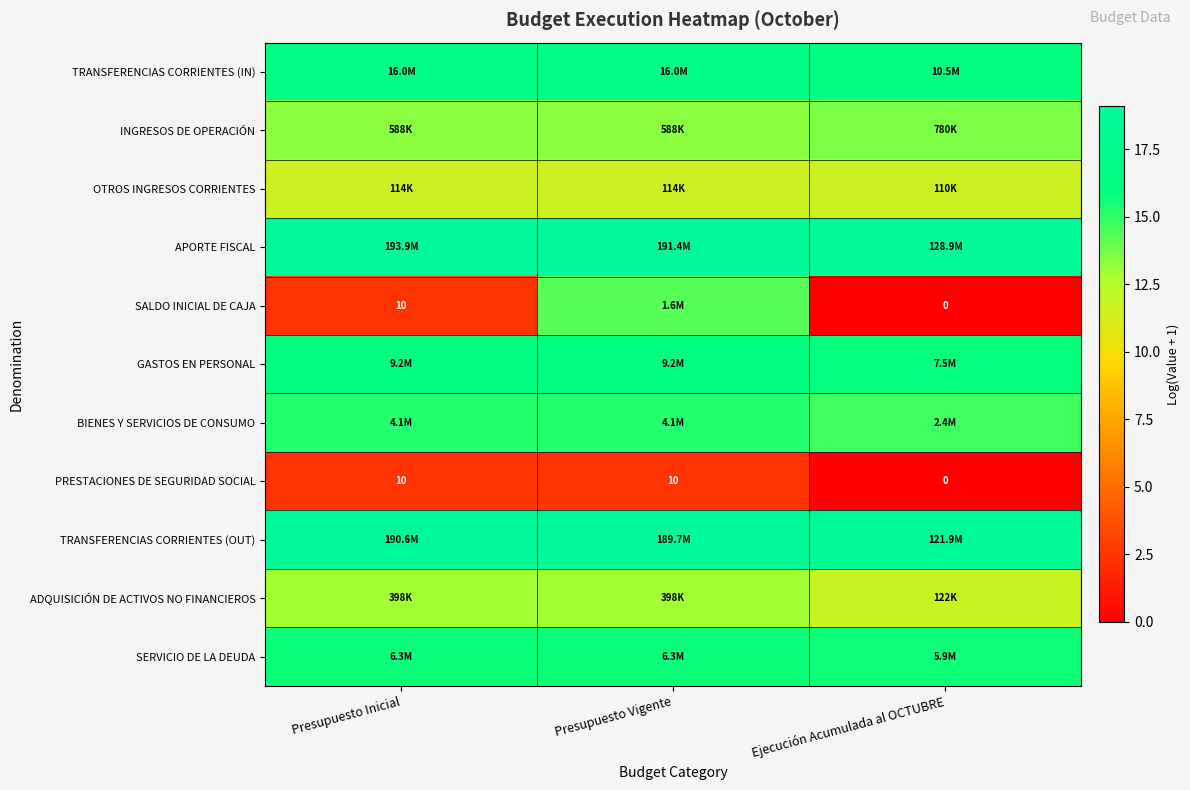

Which category has the lowest value in the PRESTACIONES DE SEGURIDAD SOCIAL series?

Ejecución Acumulada al OCTUBRE